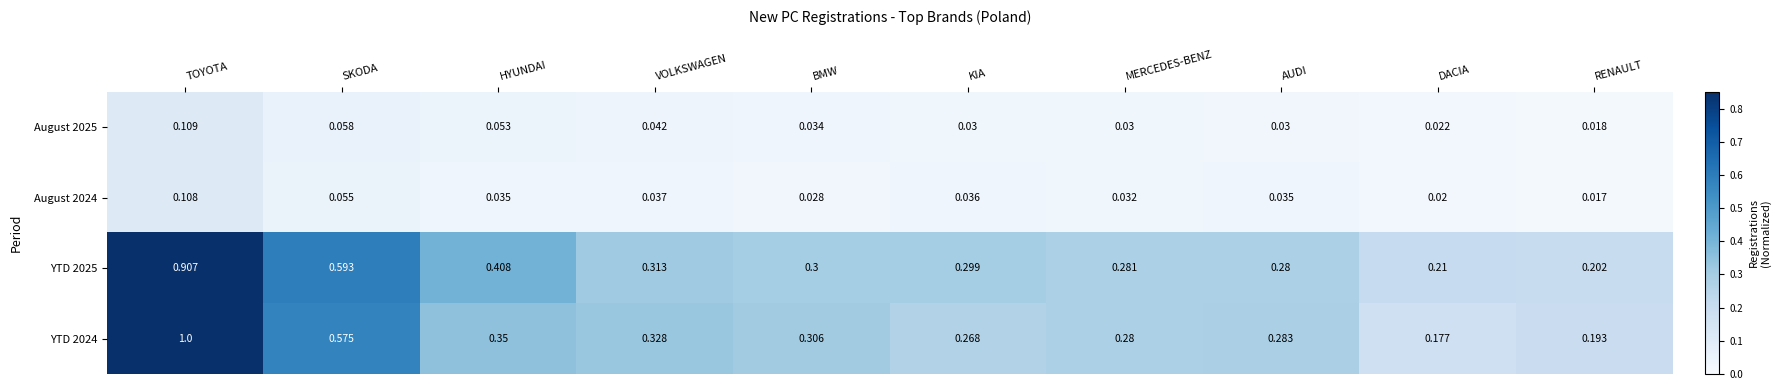

Which category has the lowest value in the August 2024 series?

RENAULT